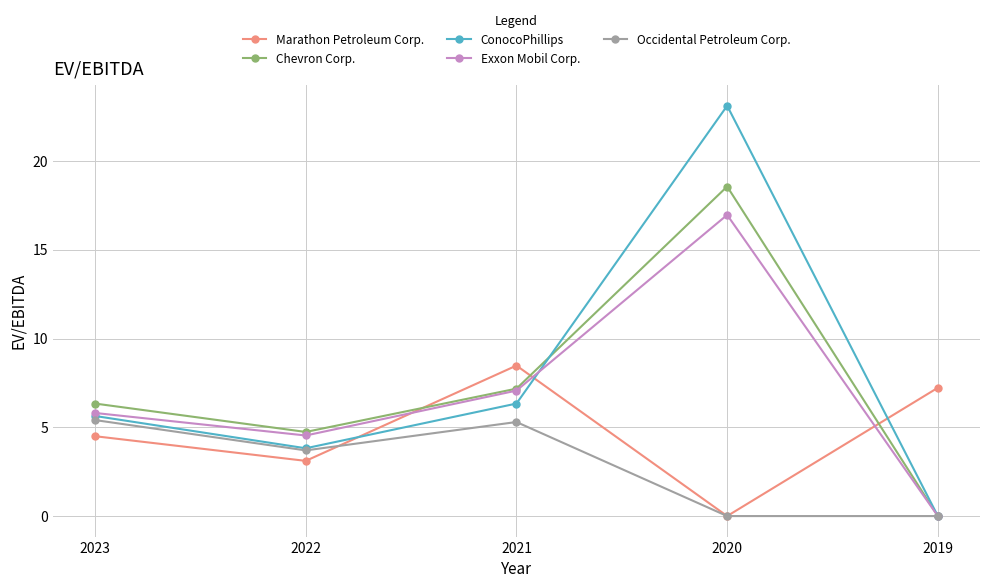

At which category is the sum across all series the highest?

2020